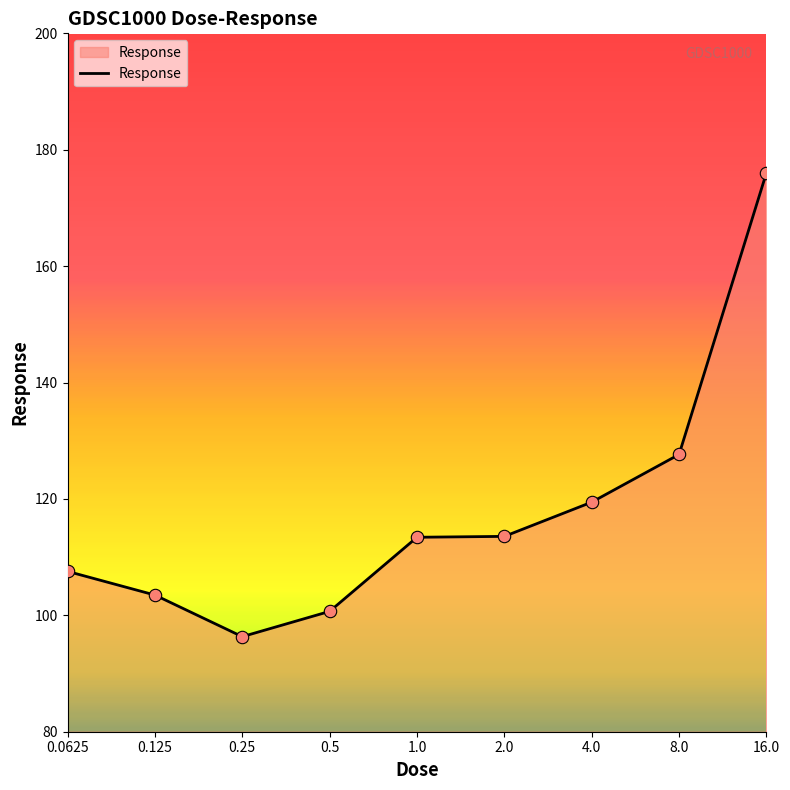

What is the difference between the maximum and minimum values?

79.7